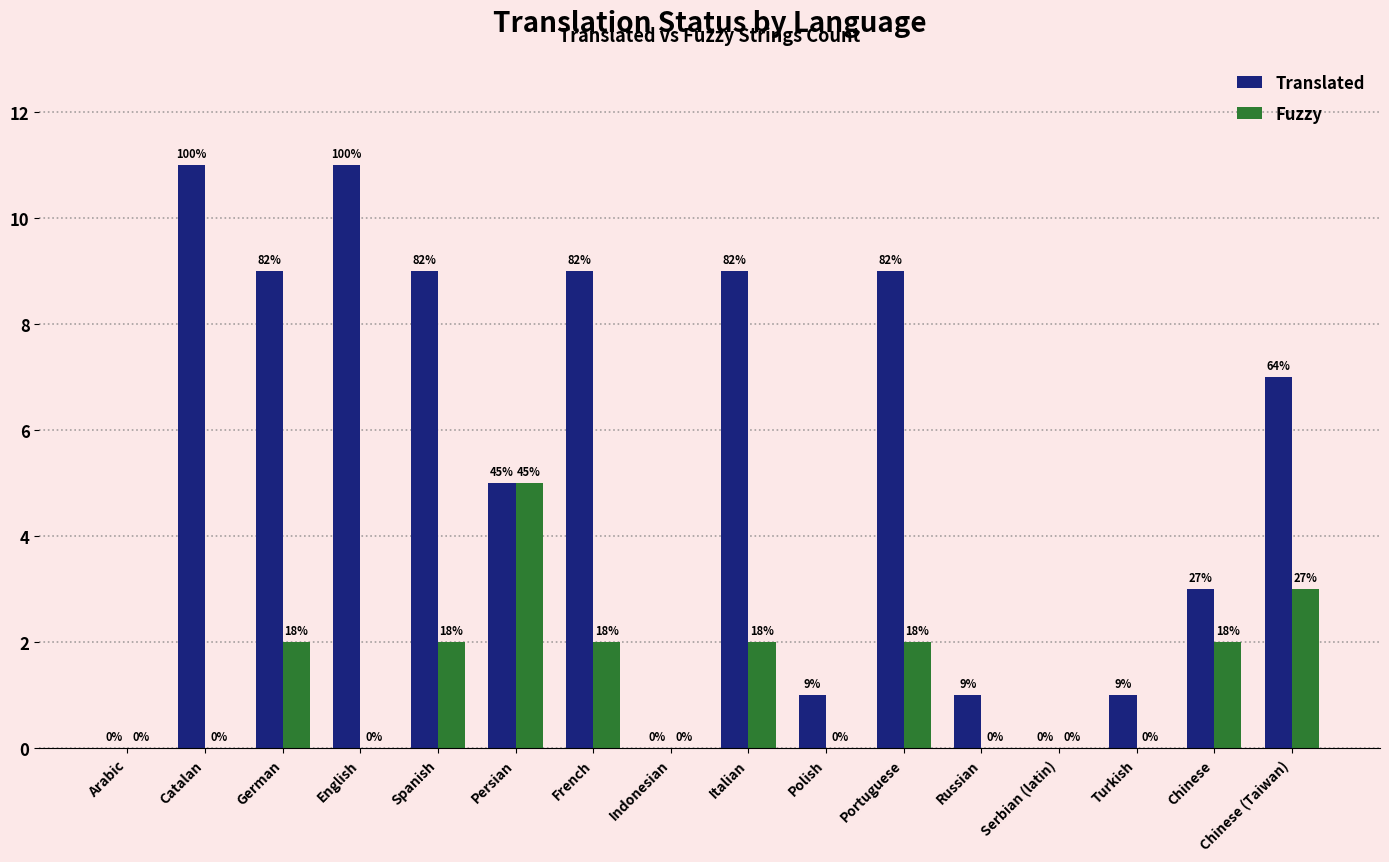

Reading left to right, what are all the values shown in this chart?

Translated: 0	11	9	11	9	5	9	0	9	1	9	1	0	1	3	7
Fuzzy: 0	0	2	0	2	5	2	0	2	0	2	0	0	0	2	3